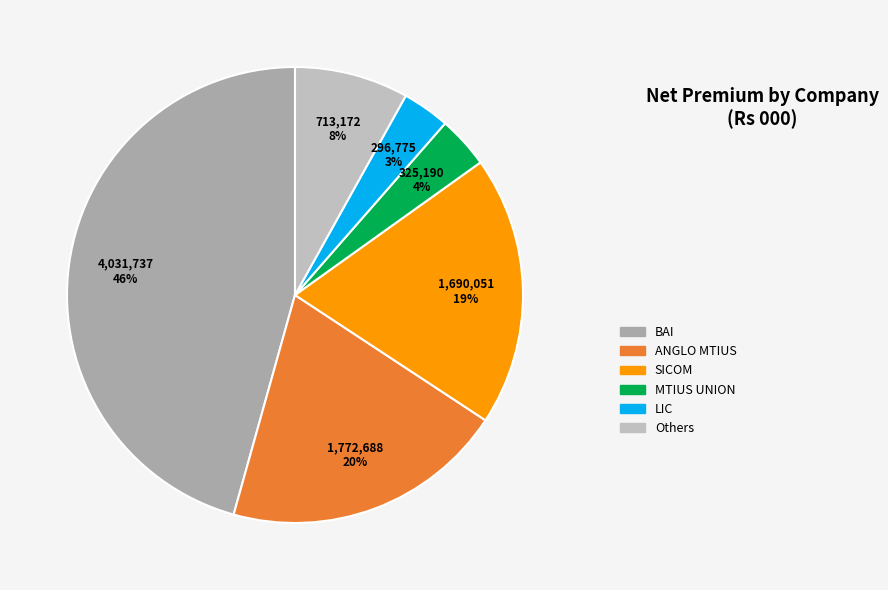

The LIC slice represents 1% of the pie. True or false?

False